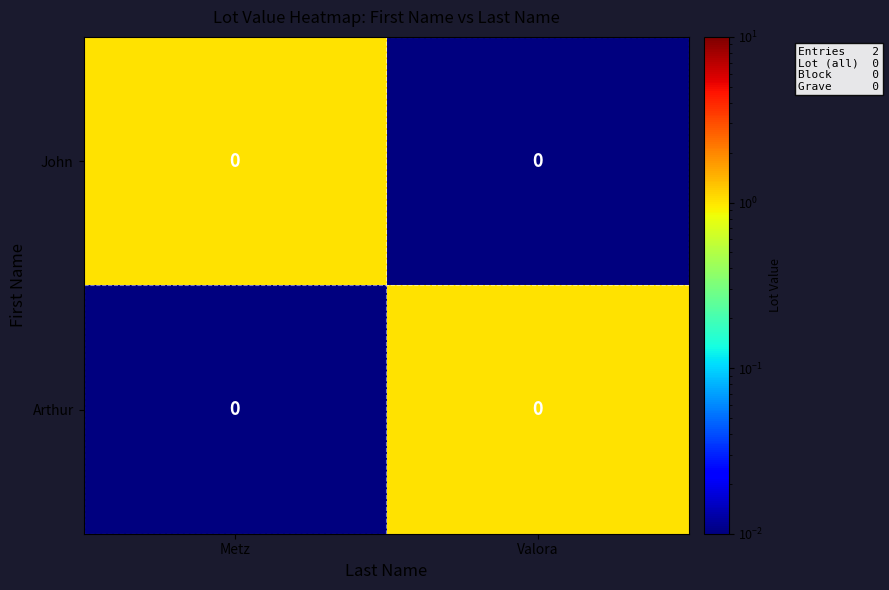

True or false: John has a value of 0.0 at Valora.

True